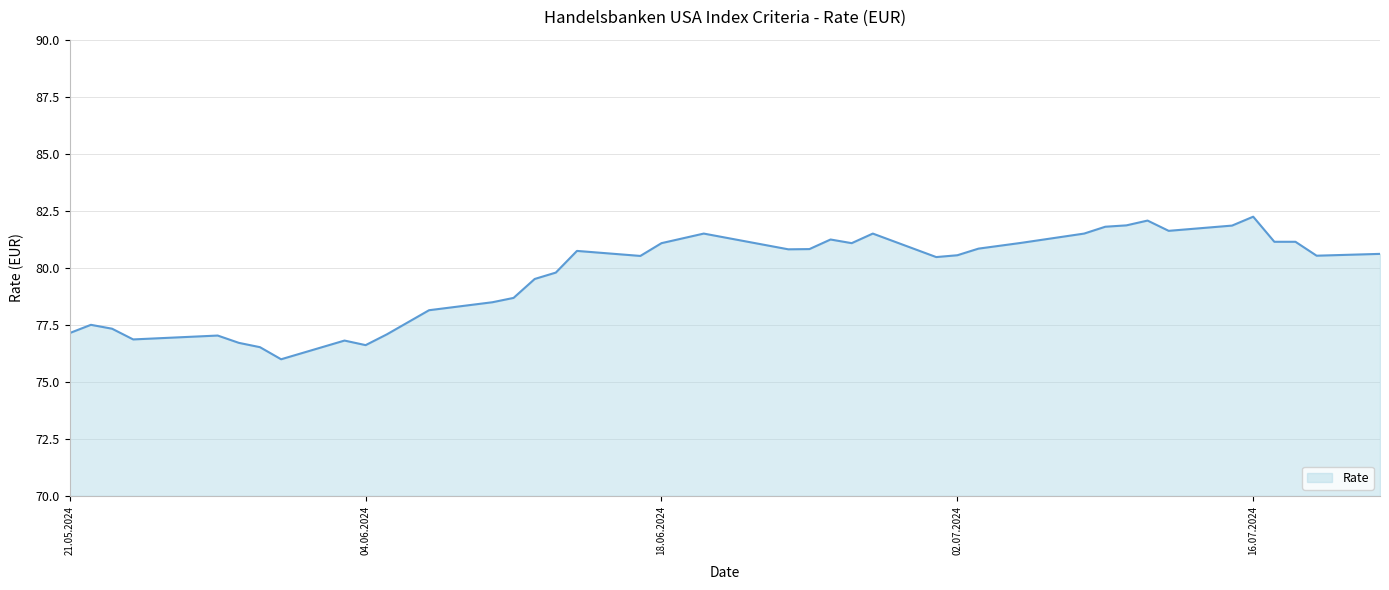

What is the minimum value shown in the chart?

76.0